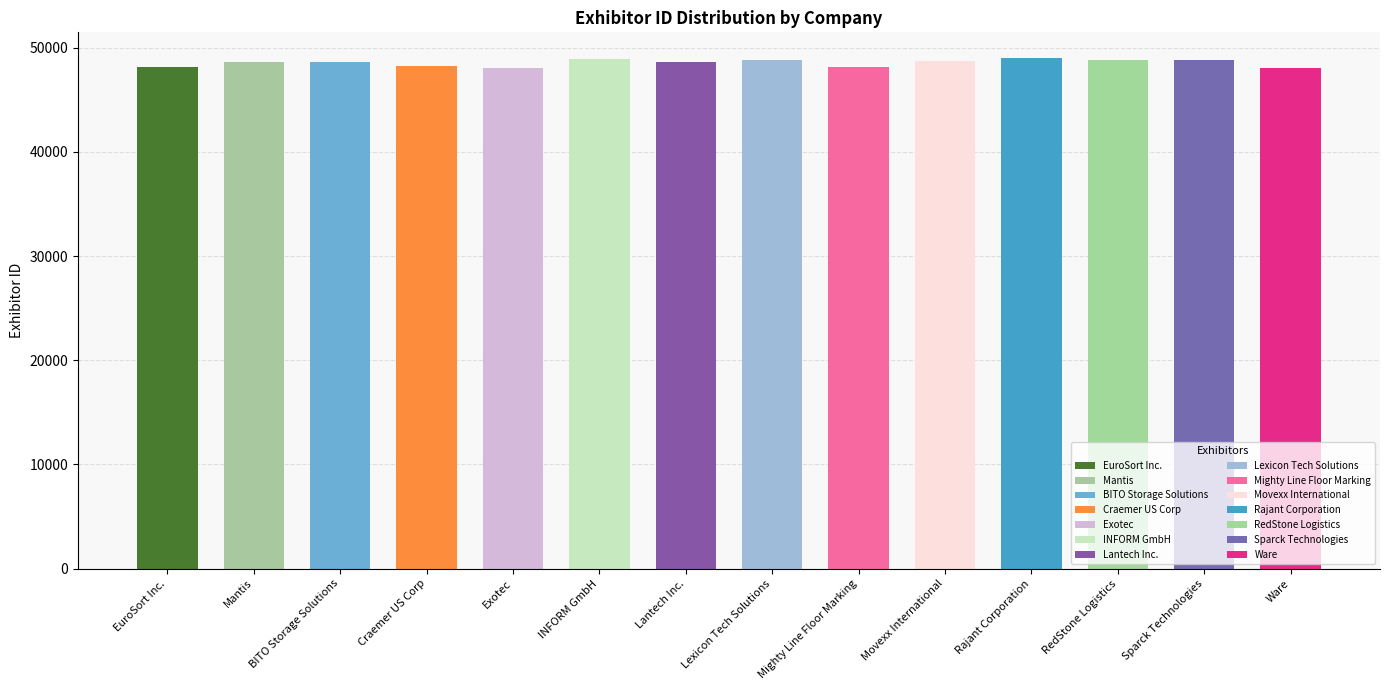

Reading left to right, what are all the values shown in this chart?

EuroSort Inc.=48132	Mantis=48589	BITO Storage Solutions=48642	Craemer US Corp=48197	Exotec=48090	INFORM GmbH=48956	Lantech Inc.=48607	Lexicon Tech Solutions=48808	Mighty Line Floor Marking=48151	Movexx International=48720	Rajant Corporation=49021	RedStone Logistics=48774	Sparck Technologies=48801	Ware=48094